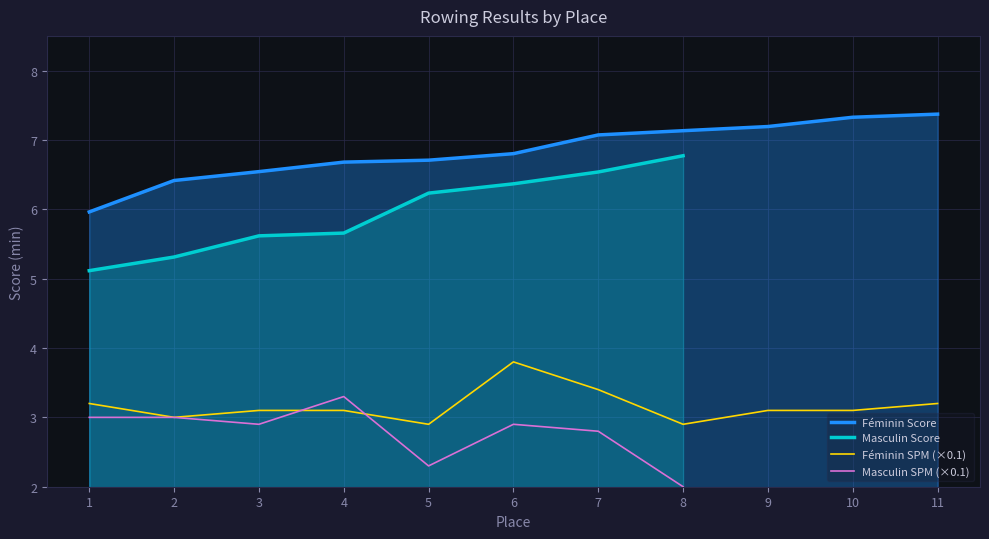

Is the value of Féminin Score at 7 greater than the value of Féminin SPM (×0.1) at 2?

Yes